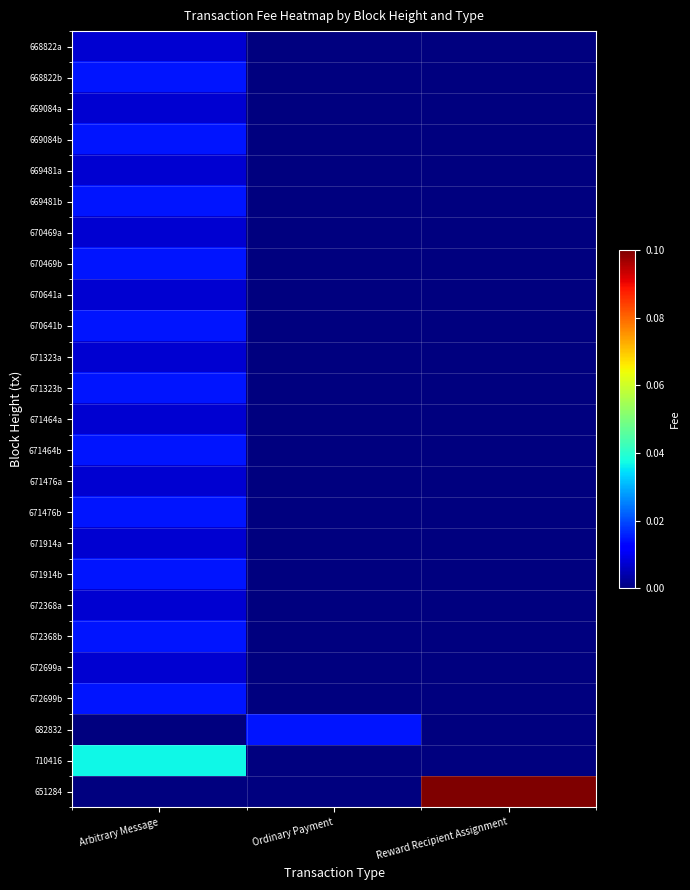

Which series has the widest spread of values?

651284